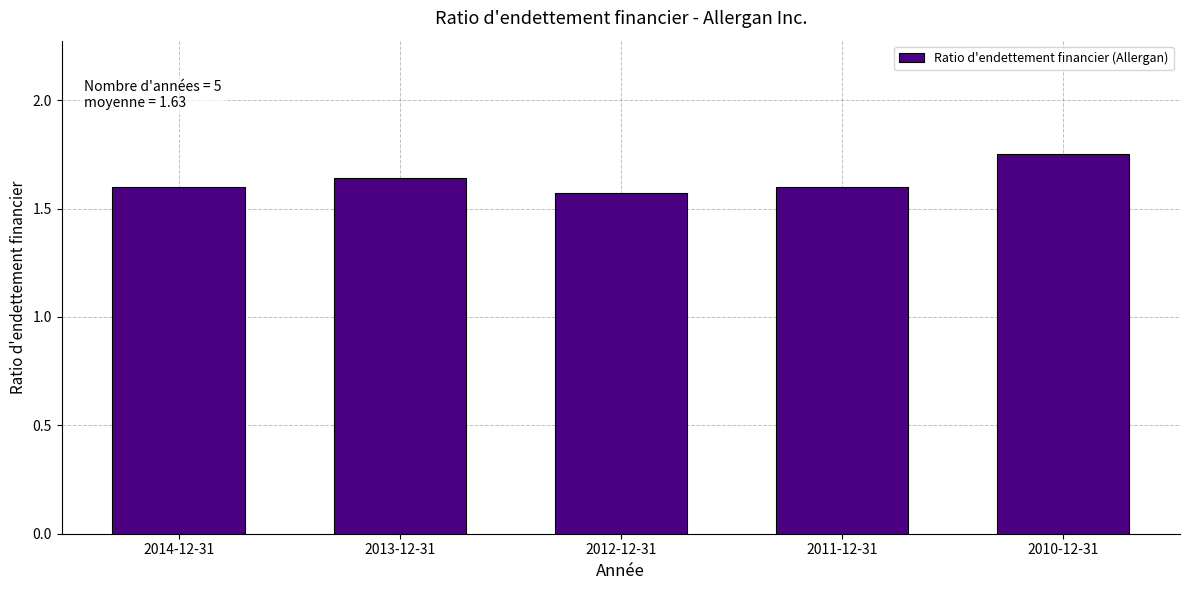

What is the label of the 1st bar from the left?

2014-12-31